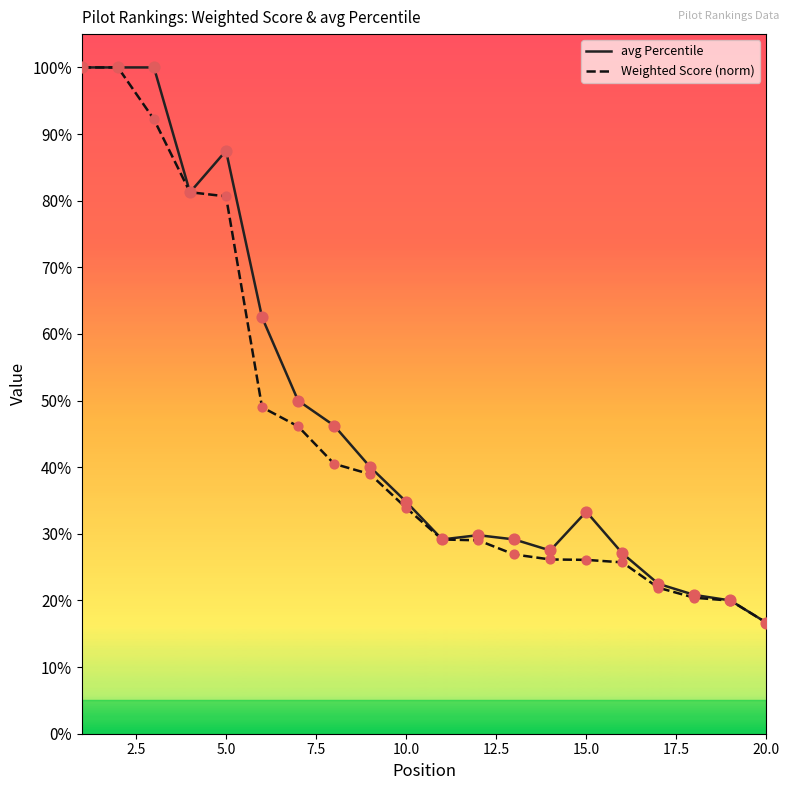

What are all the series names shown in the legend?

avg Percentile, Weighted Score (norm)